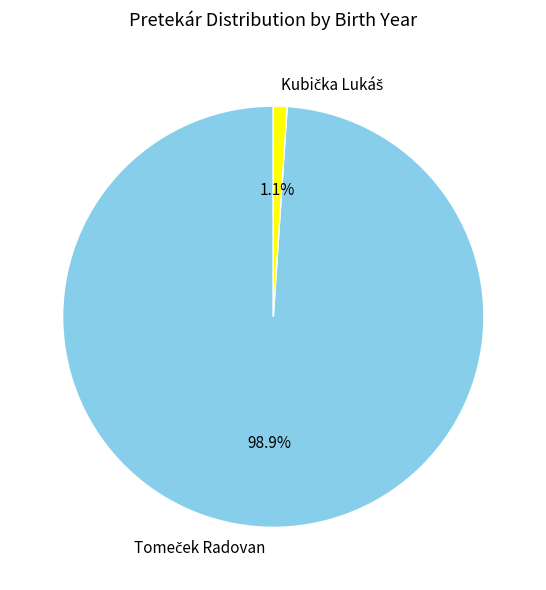

Does any single category account for the majority?

Yes